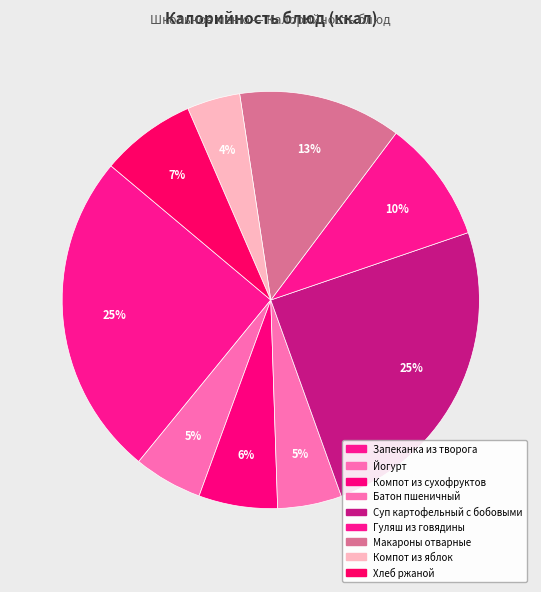

Count the number of slices in the pie.

9